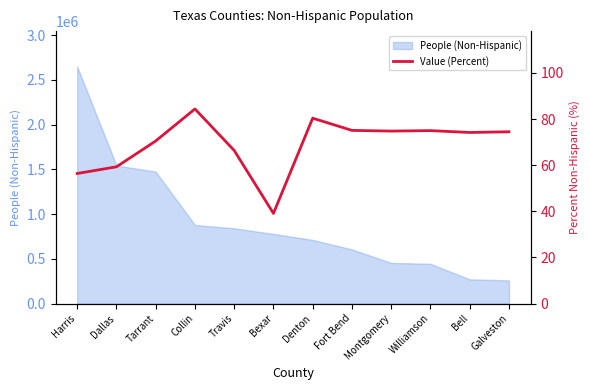

The chart shows a value of 74.2 at Bell. True or false?

True